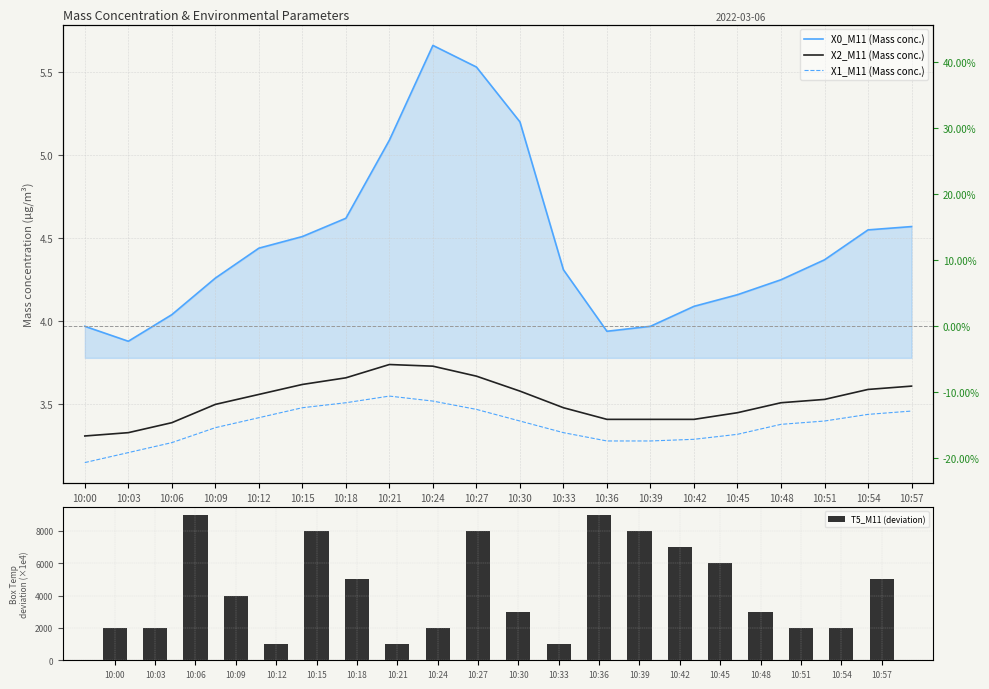

What is the difference between the highest and lowest values at 10:42?

6996.7